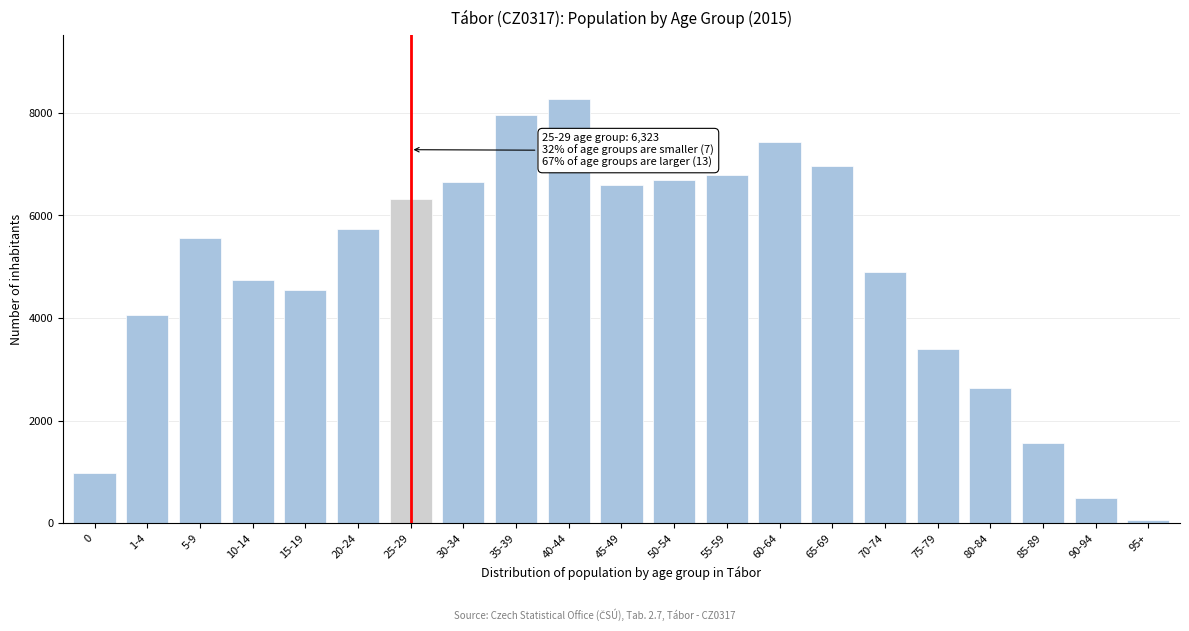

The value at 30-34 is 3603. True or false?

False